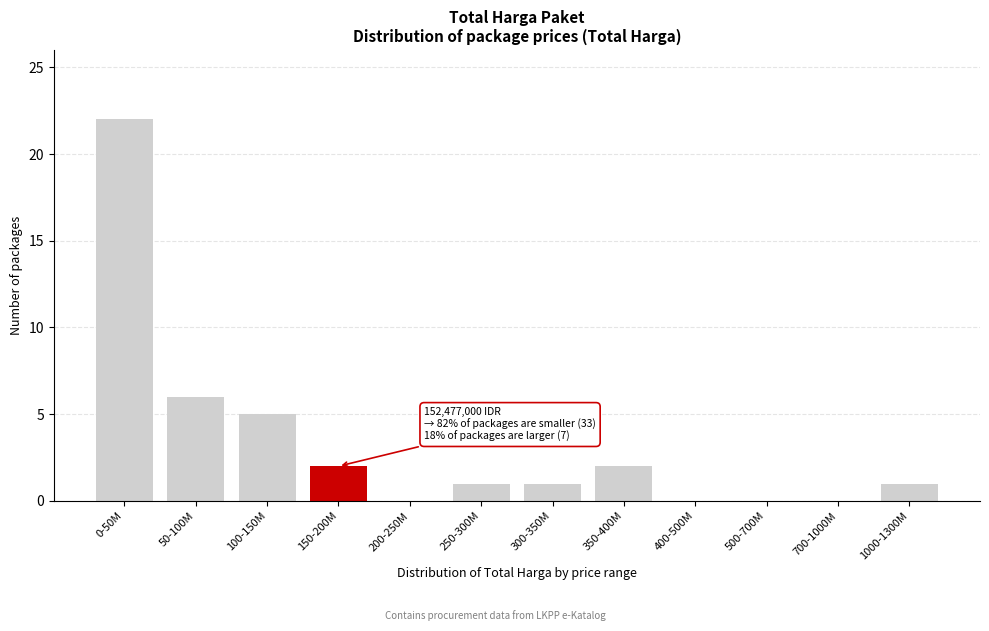

Reading left to right, transcribe all the data shown in this chart.

0-50M=22	50-100M=6	100-150M=5	150-200M=2	200-250M=0	250-300M=1	300-350M=1	350-400M=2	400-500M=0	500-700M=0	700-1000M=0	1000-1300M=1